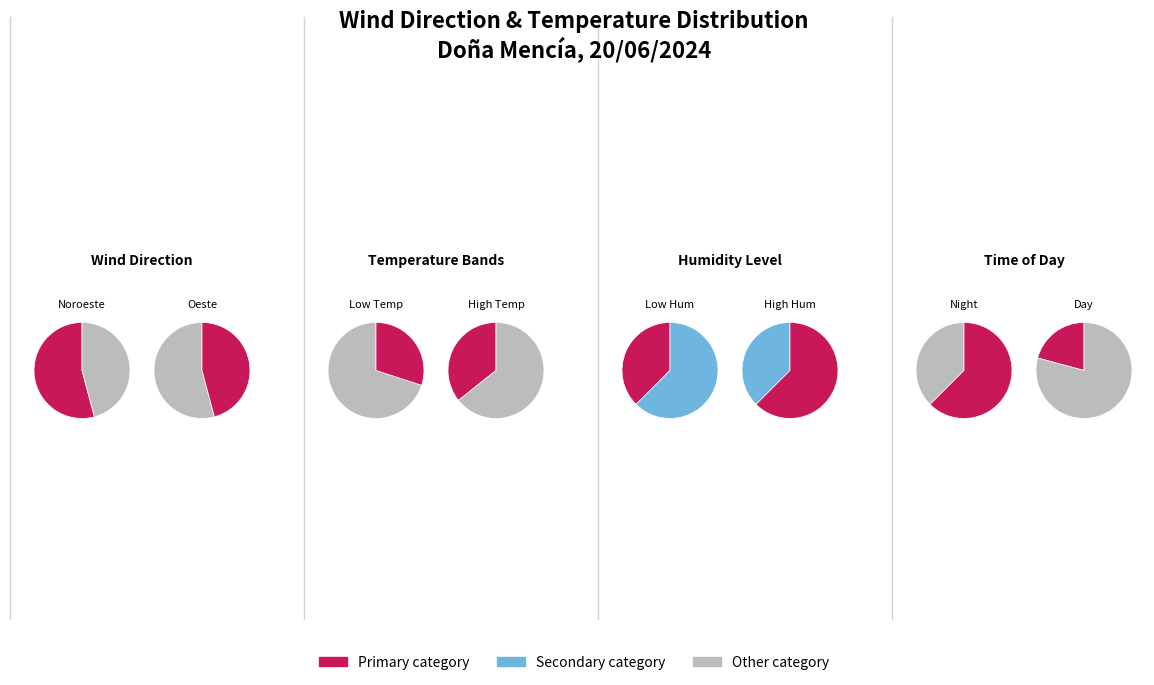

What is the smallest slice in the pie chart?

Oeste